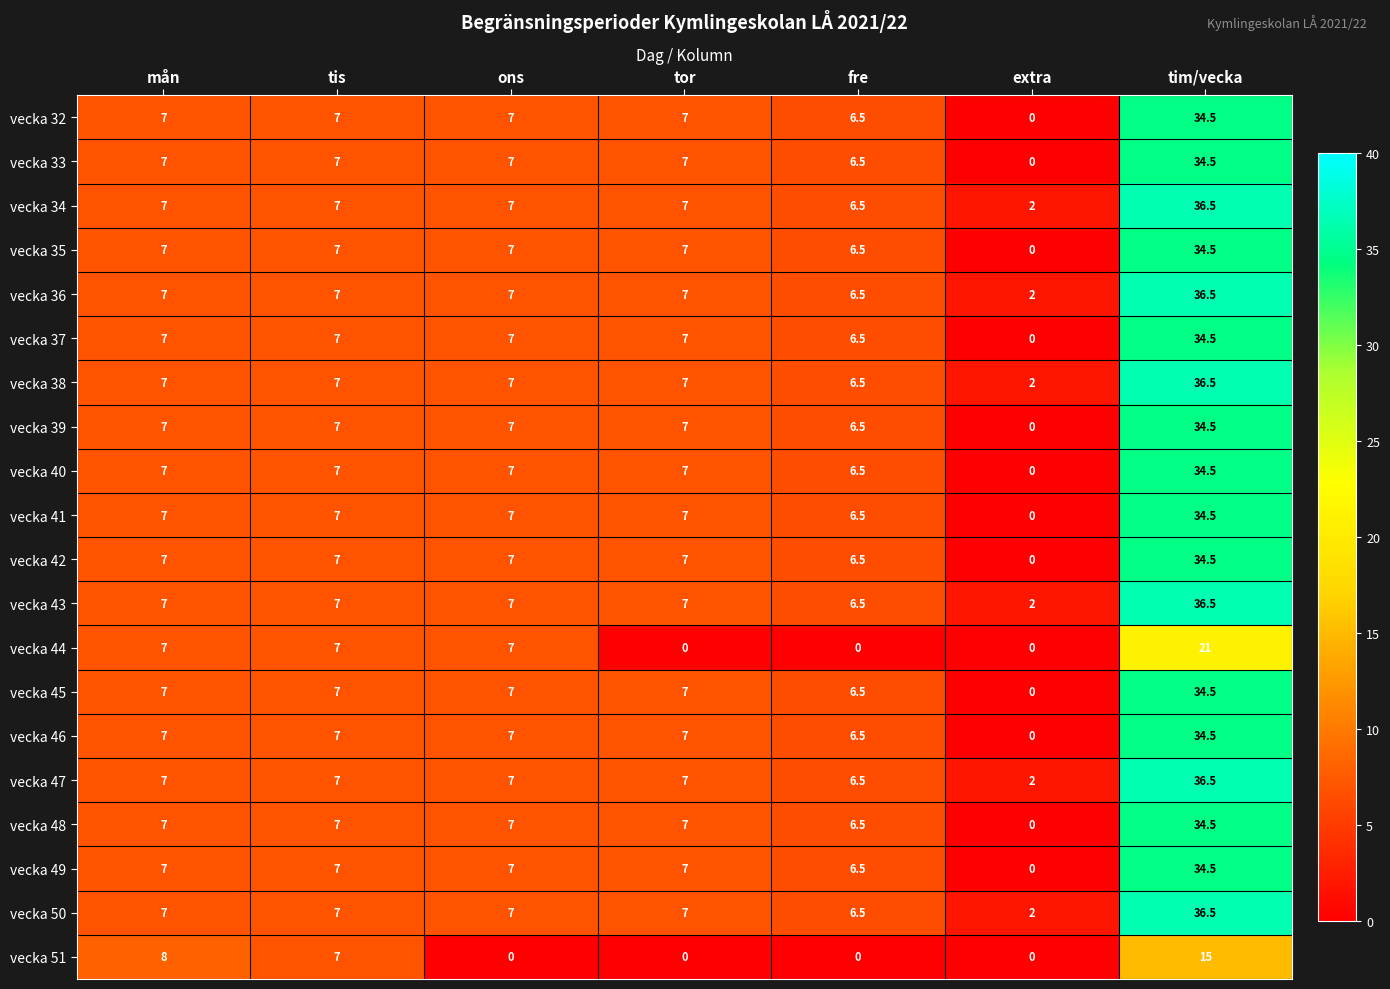

What is the spread (max minus min) of values at fre?

6.5